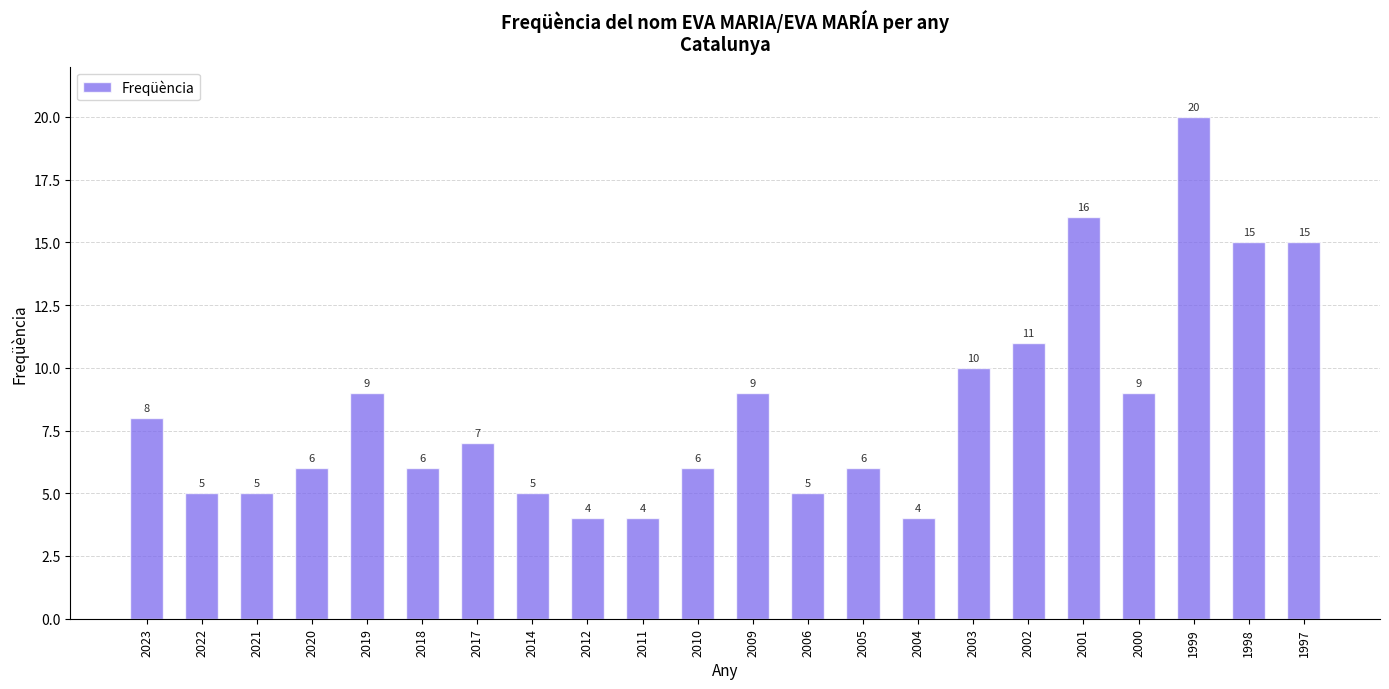

Reading left to right, what are all the values shown in this chart?

2023=8	2022=5	2021=5	2020=6	2019=9	2018=6	2017=7	2014=5	2012=4	2011=4	2010=6	2009=9	2006=5	2005=6	2004=4	2003=10	2002=11	2001=16	2000=9	1999=20	1998=15	1997=15